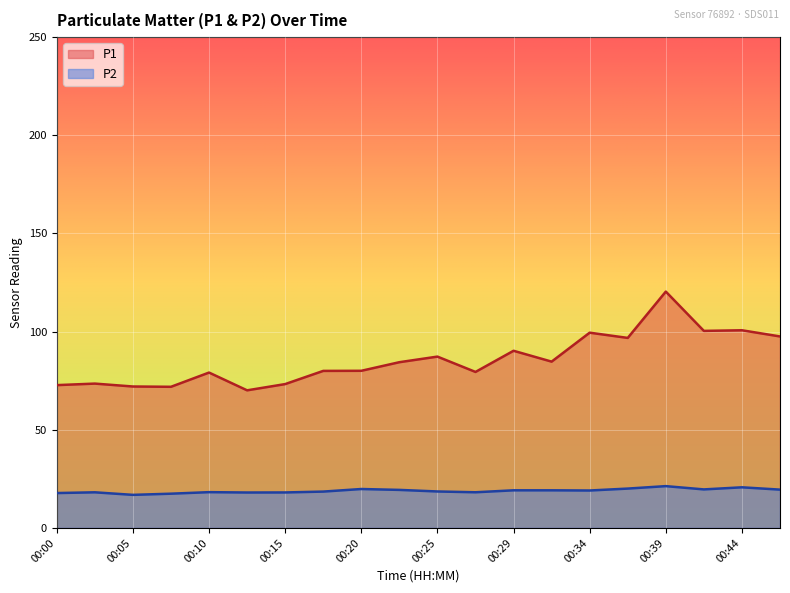

True or false: P2 has more than 0 points higher than both neighbors.

True